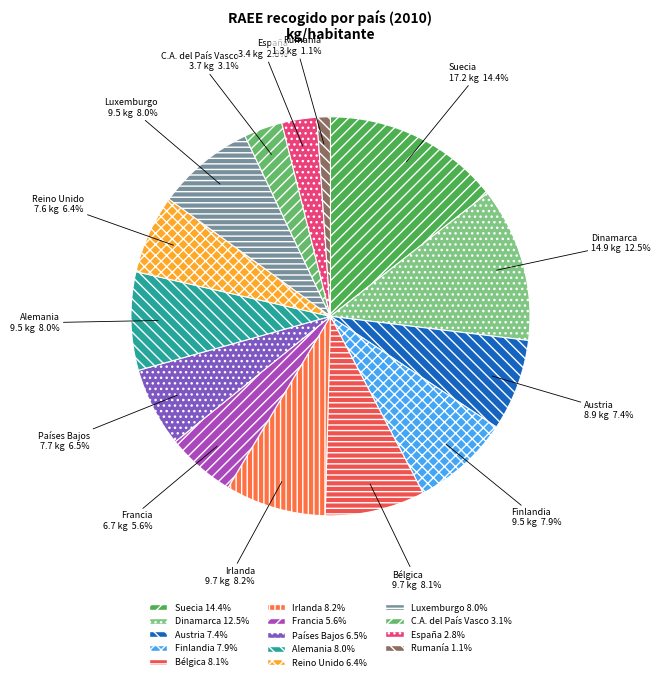

What percentage is the España slice, to the nearest percent?

3%